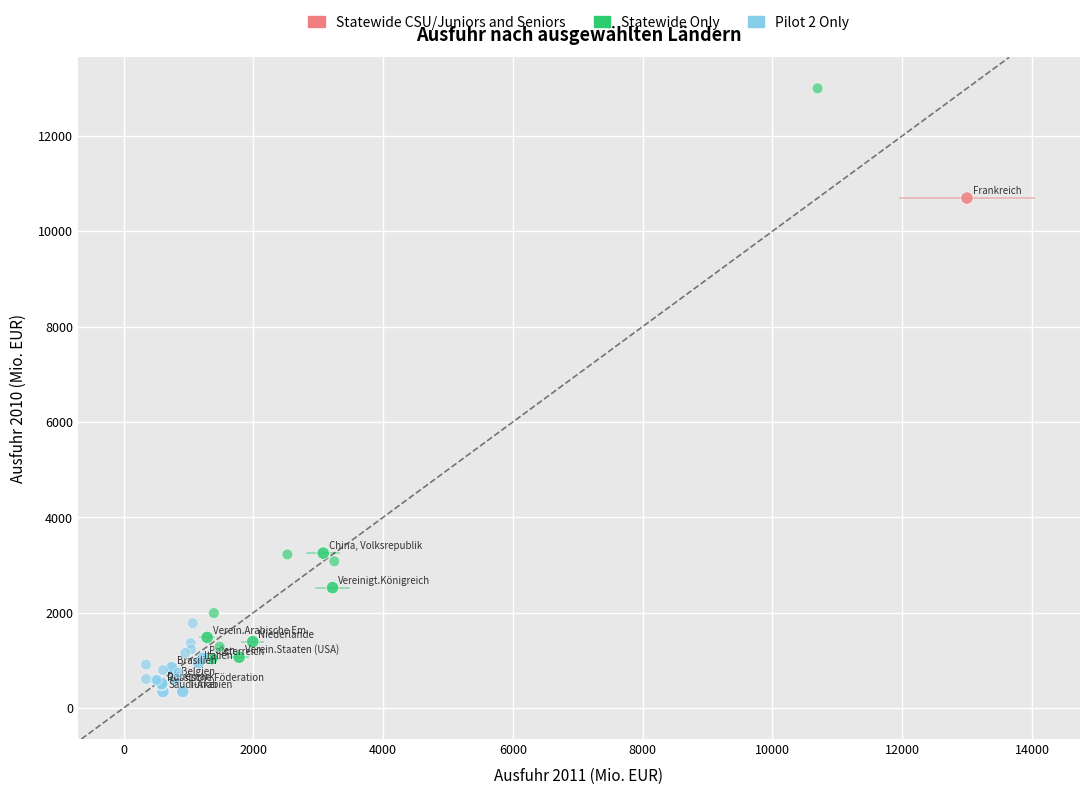

Which series has the largest Y range (max minus min)?

Statewide Only